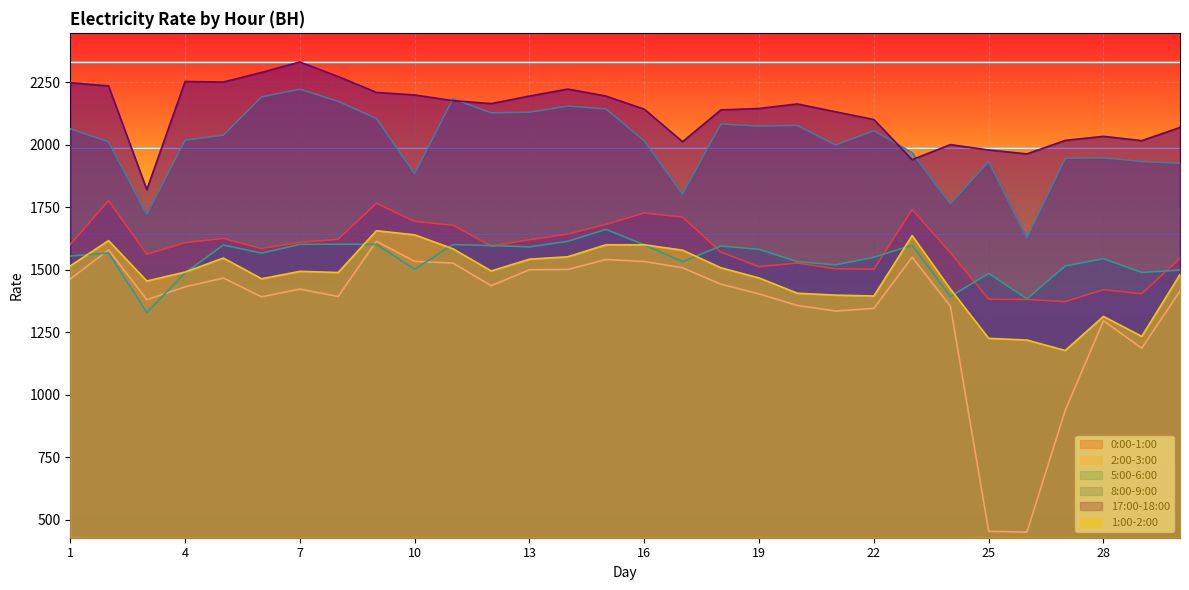

How many interior local valleys does the 1:00-2:00 series have?

7